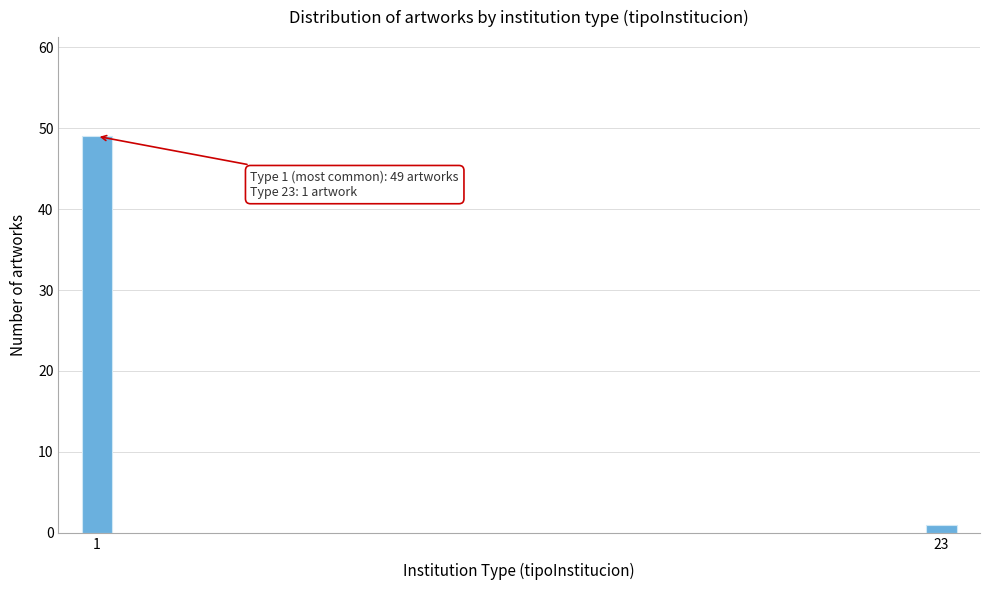

Reading left to right, extract all data points from this chart.

49	1